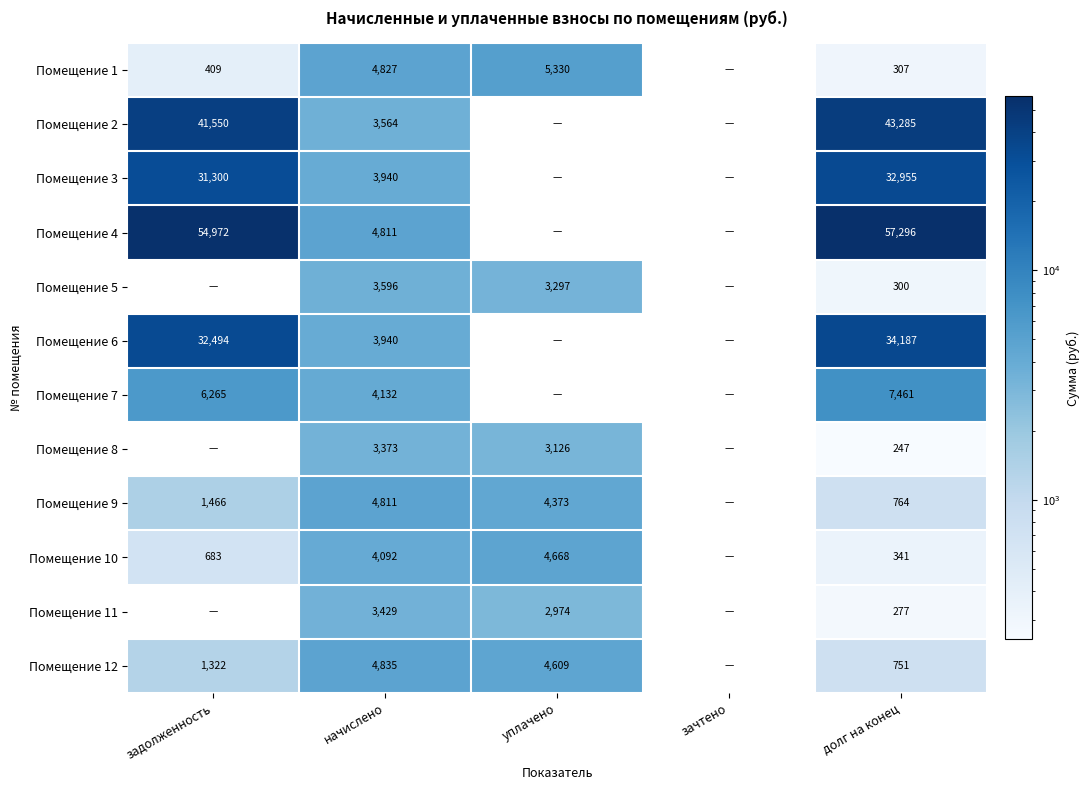

Is it true that Помещение 6 equals 46358 at задолженность?

False